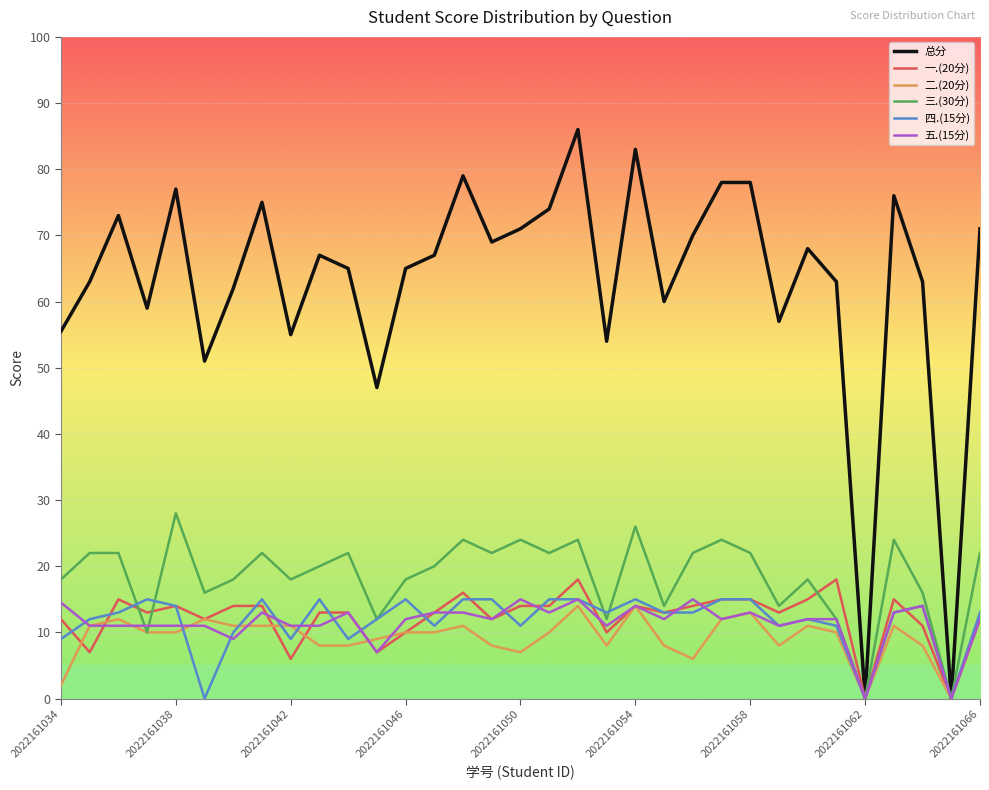

Which series has the widest spread of values?

总分